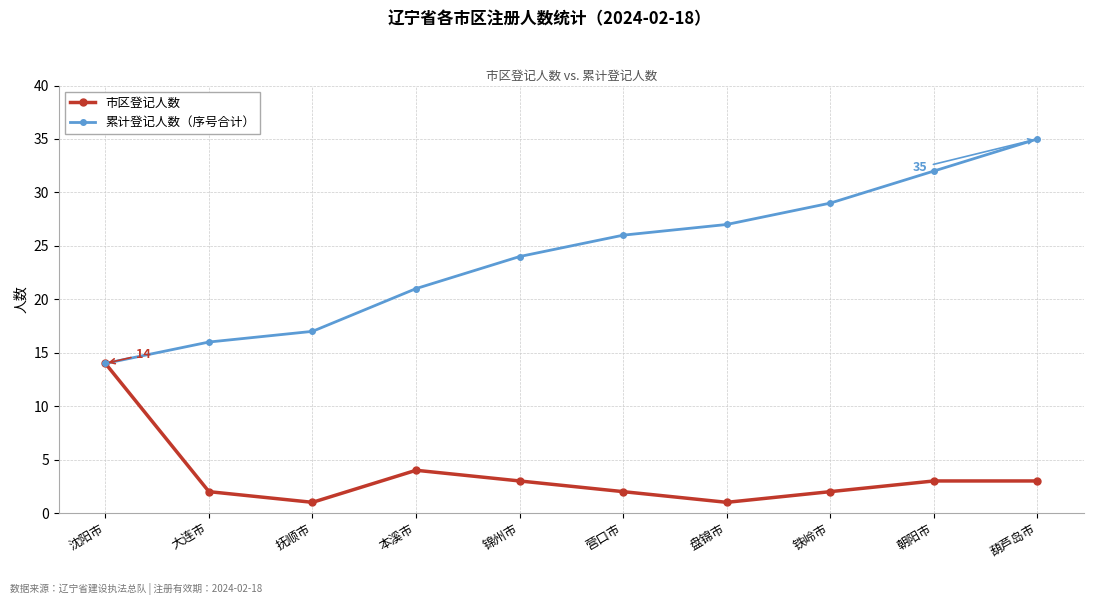

Rank the series by their maximum value, from highest to lowest.

累计登记人数（序号合计）, 市区登记人数